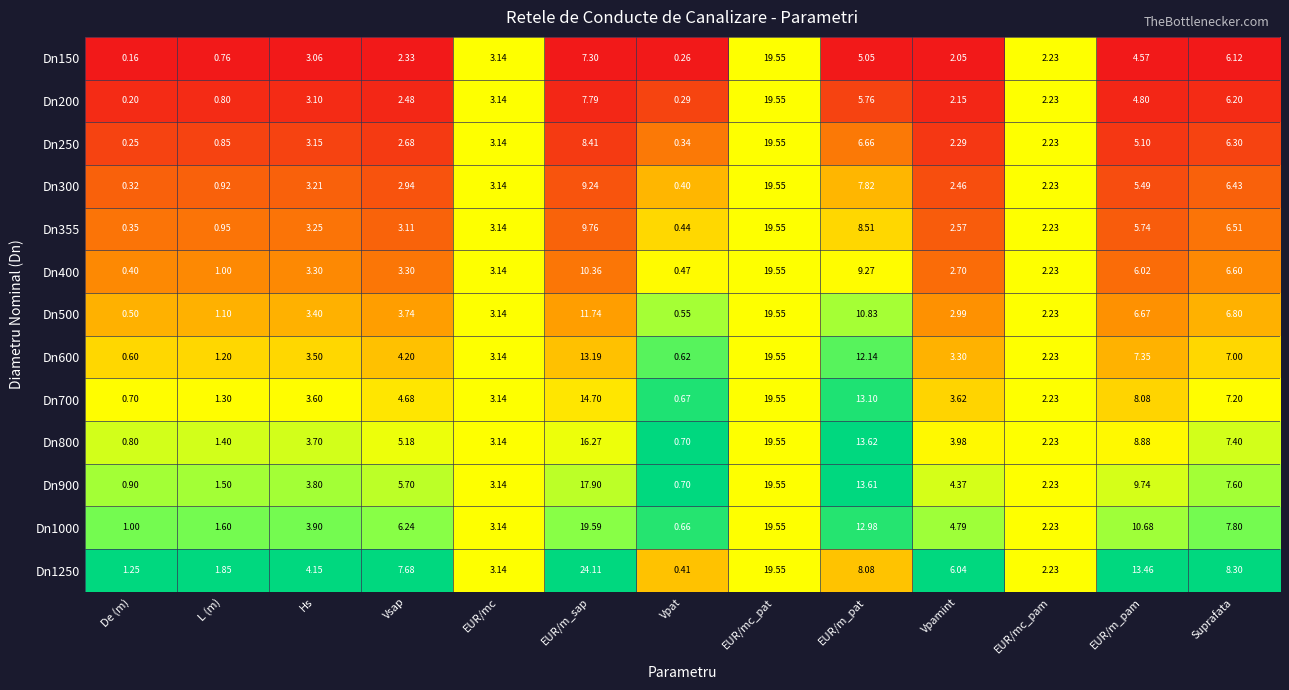

Where is Dn355 nearest to the value 9?

EUR/m_pat